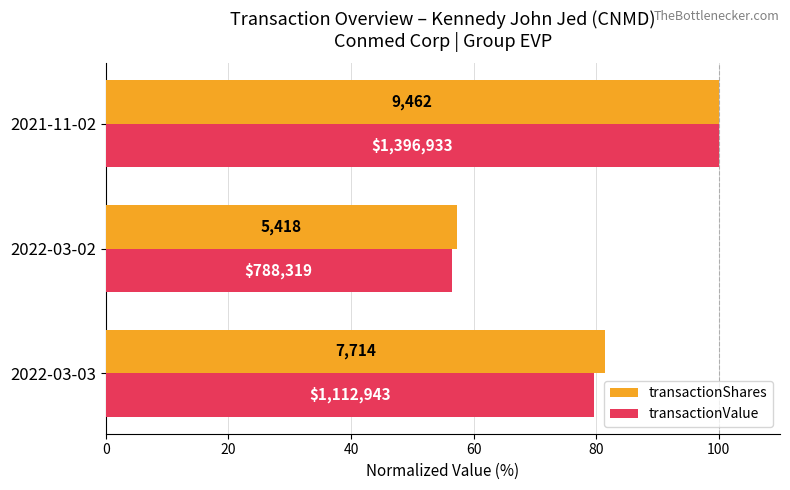

What are all the series names shown in the legend?

transactionShares, transactionValue